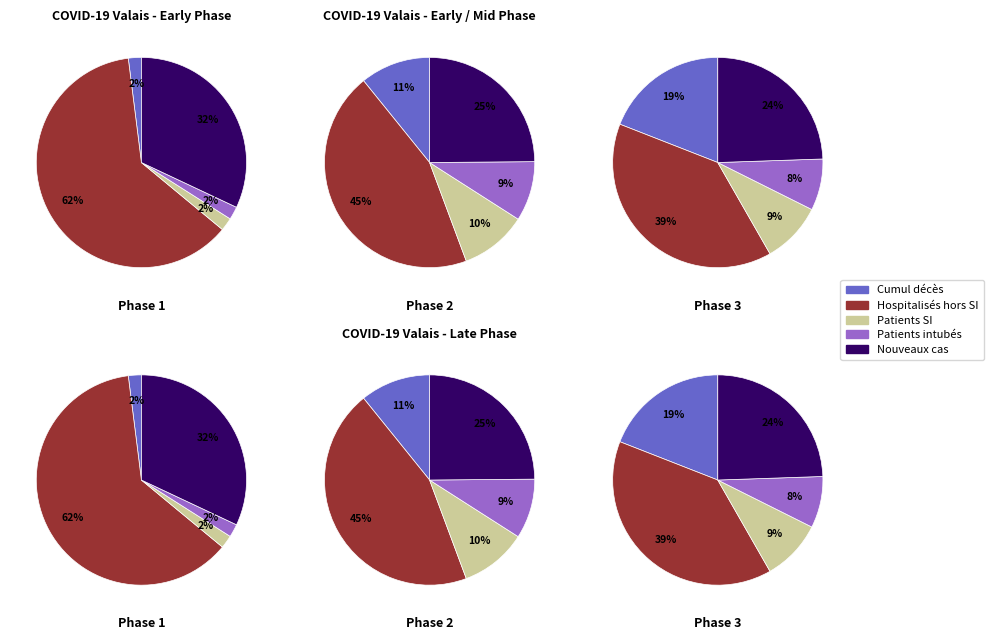

To the nearest percent, what is the difference between the 9 and 14 slice percentages?

1%